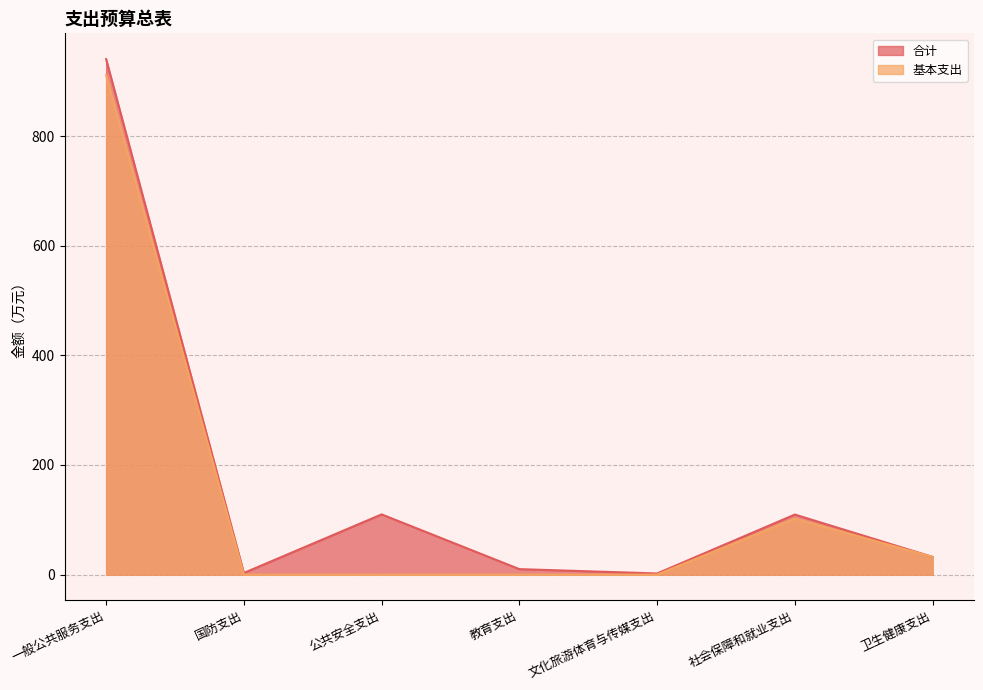

The 基本支出 series shows 463.9 at 文化旅游体育与传媒支出. True or false?

False